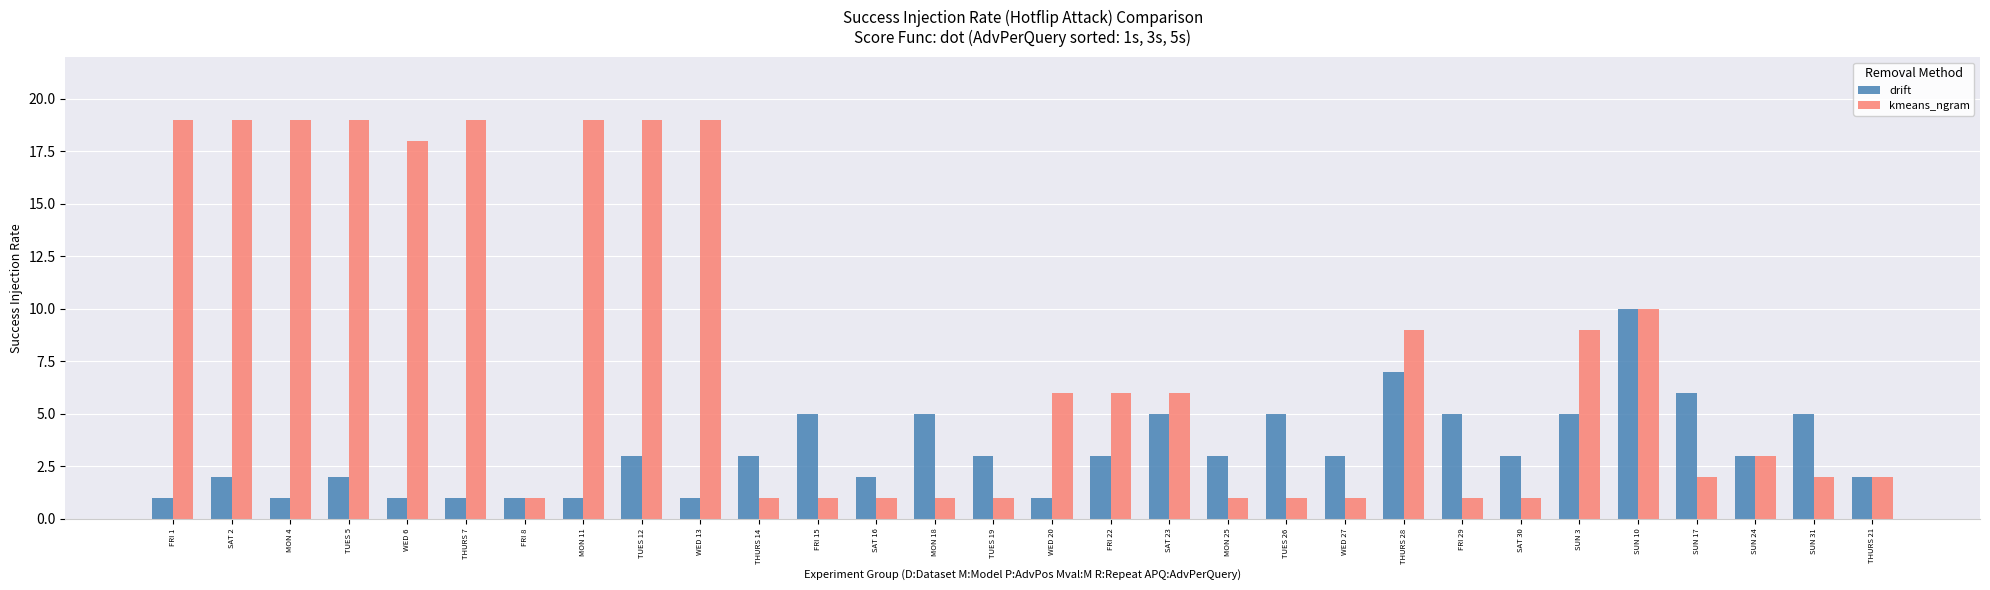

What is the value of the kmeans_ngram bar at the 27th from the left?

2